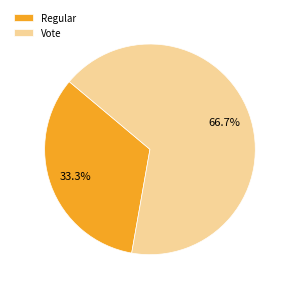

To the nearest percent, what portion does Regular represent?

33%